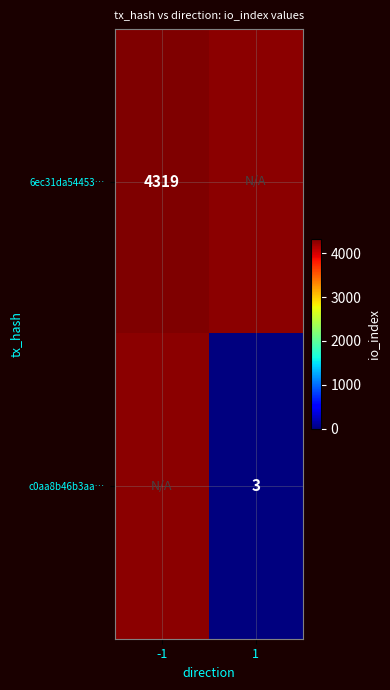

The 6ec31da54453… series shows 6999 at -1. True or false?

False